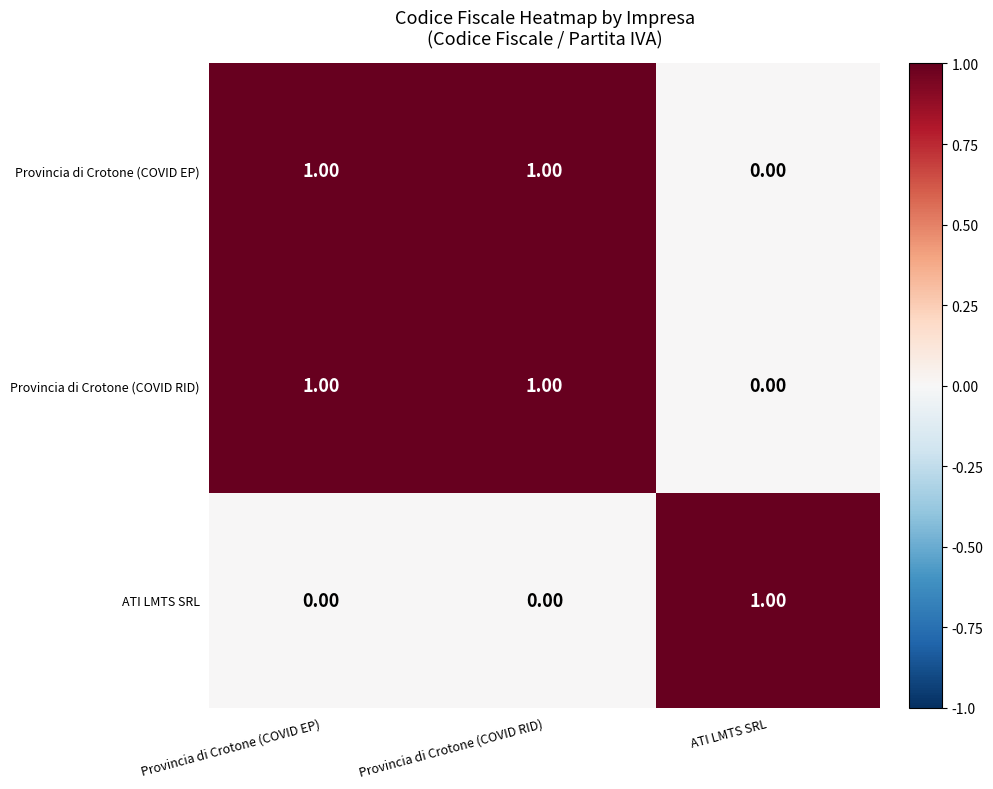

At how many categories does at least one series exceed 0?

3